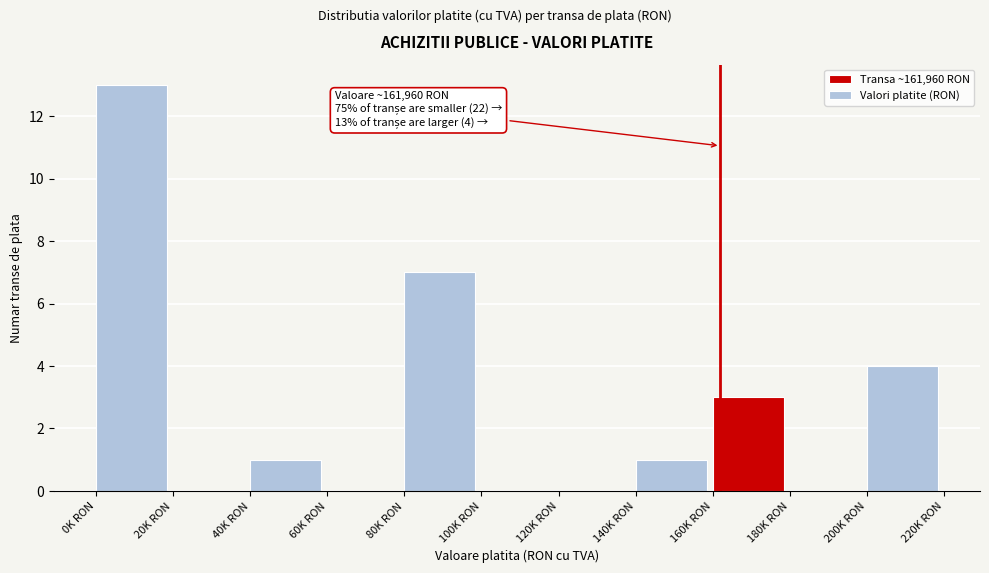

Reading left to right, what are all the values shown in this chart?

0K RON=13	20K RON=0	40K RON=1	60K RON=0	80K RON=7	100K RON=0	120K RON=0	140K RON=1	160K RON=3	180K RON=0	200K RON=4